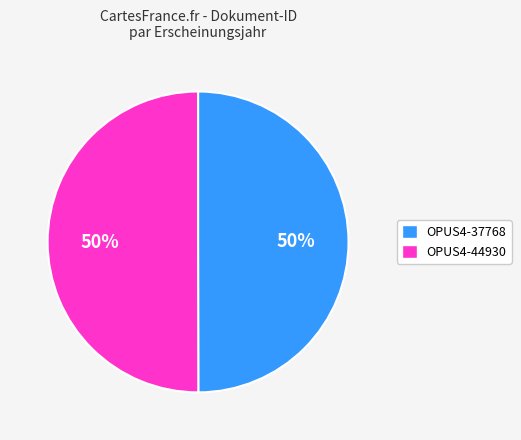

Do OPUS4-37768 and OPUS4-44930 together represent more than half of the pie?

Yes